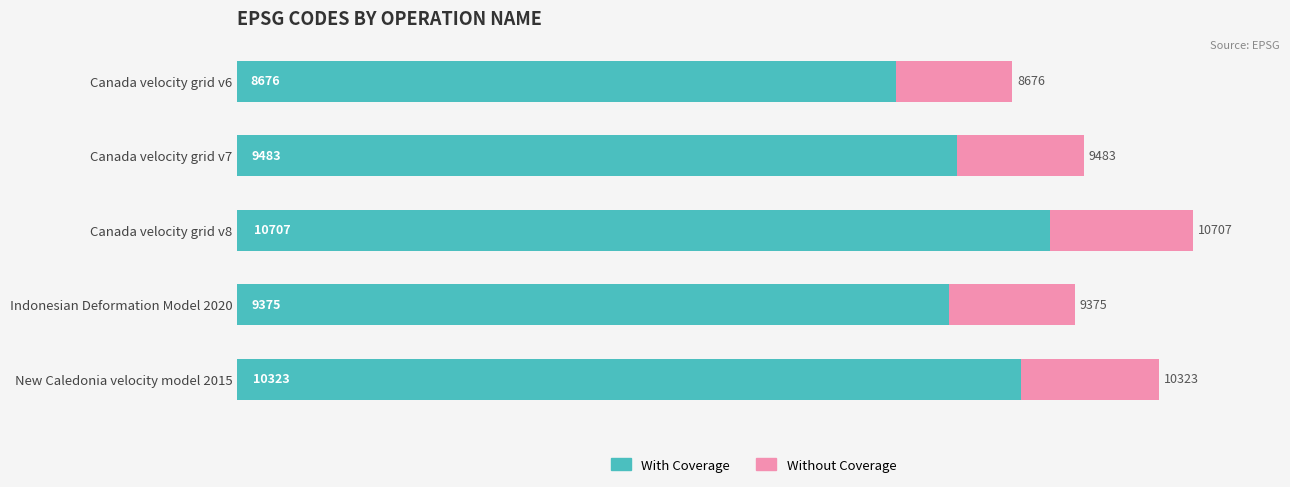

What are all the series names shown in the legend?

With Coverage, Without Coverage